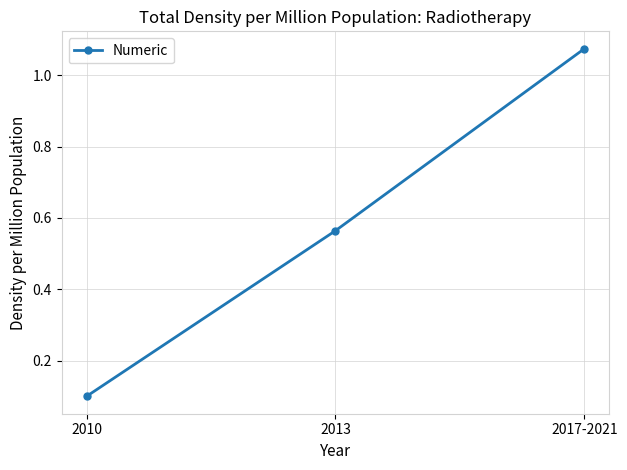

What position from the left is 2017-2021?

3